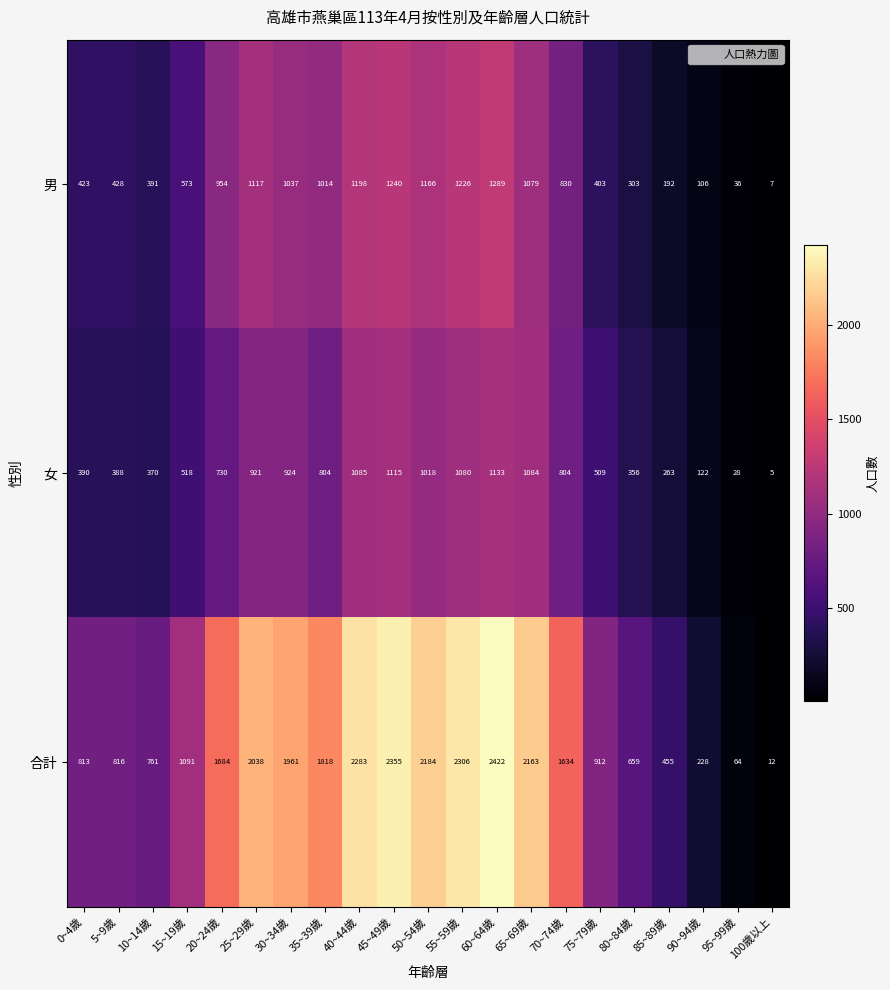

Which series has the widest spread of values?

合計